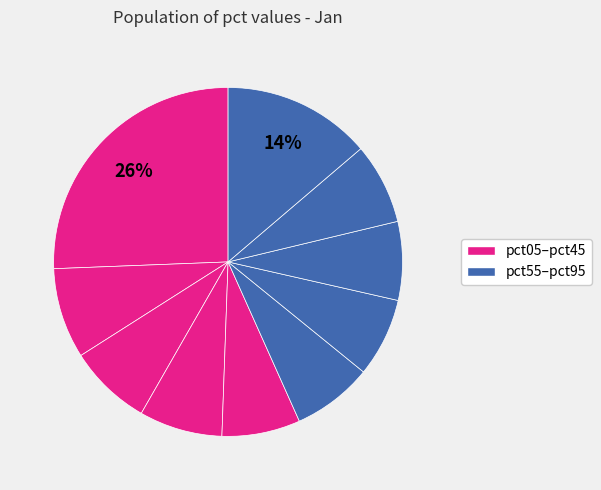

To the nearest percent, what is the average slice percentage?

10%